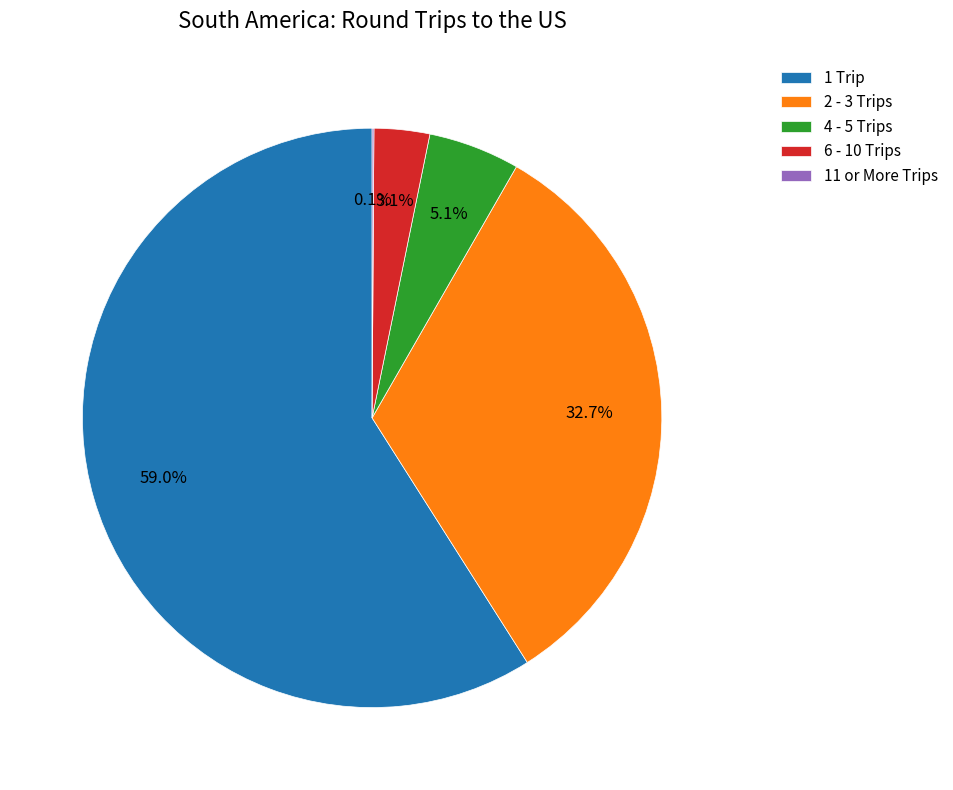

Which has a higher value, 2 - 3 Trips or 1 Trip?

1 Trip